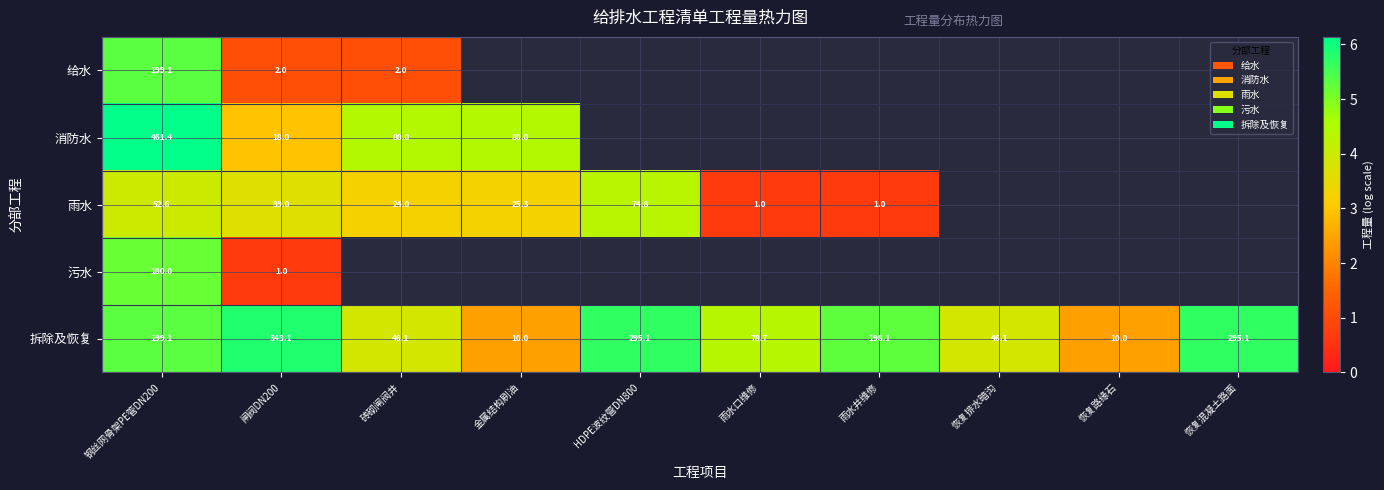

What is the smallest value displayed?

0.7